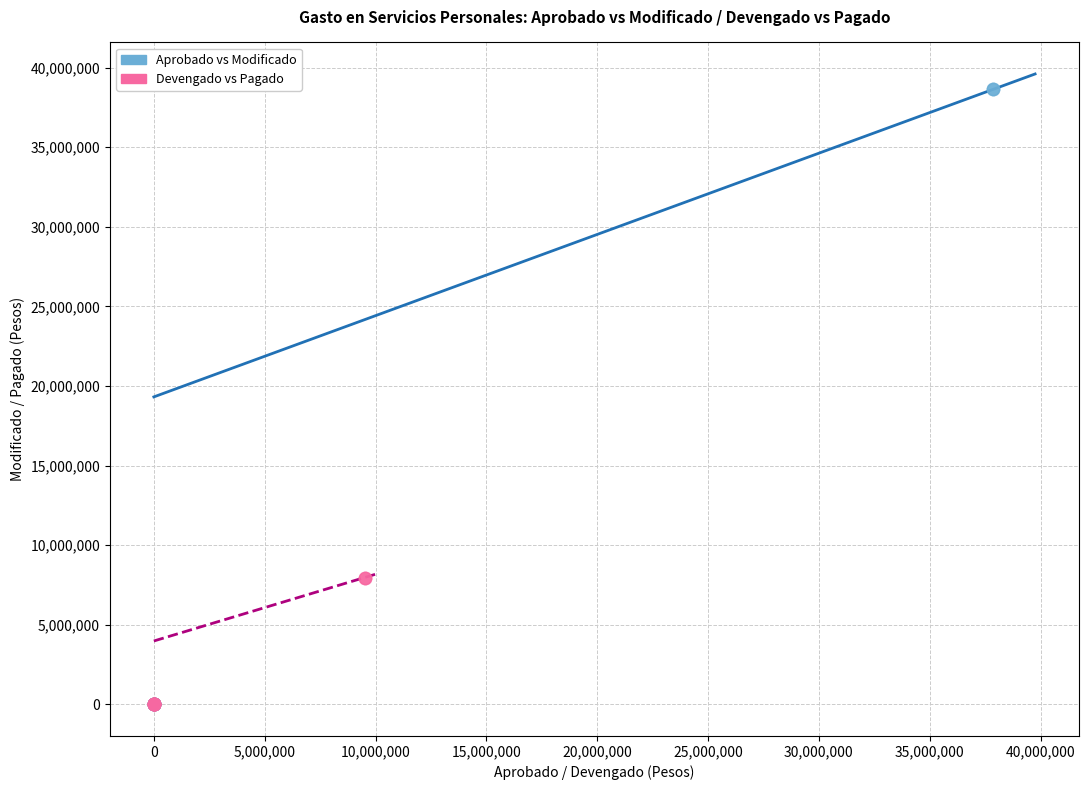

Which series reaches the maximum Y coordinate?

Aprobado vs Modificado